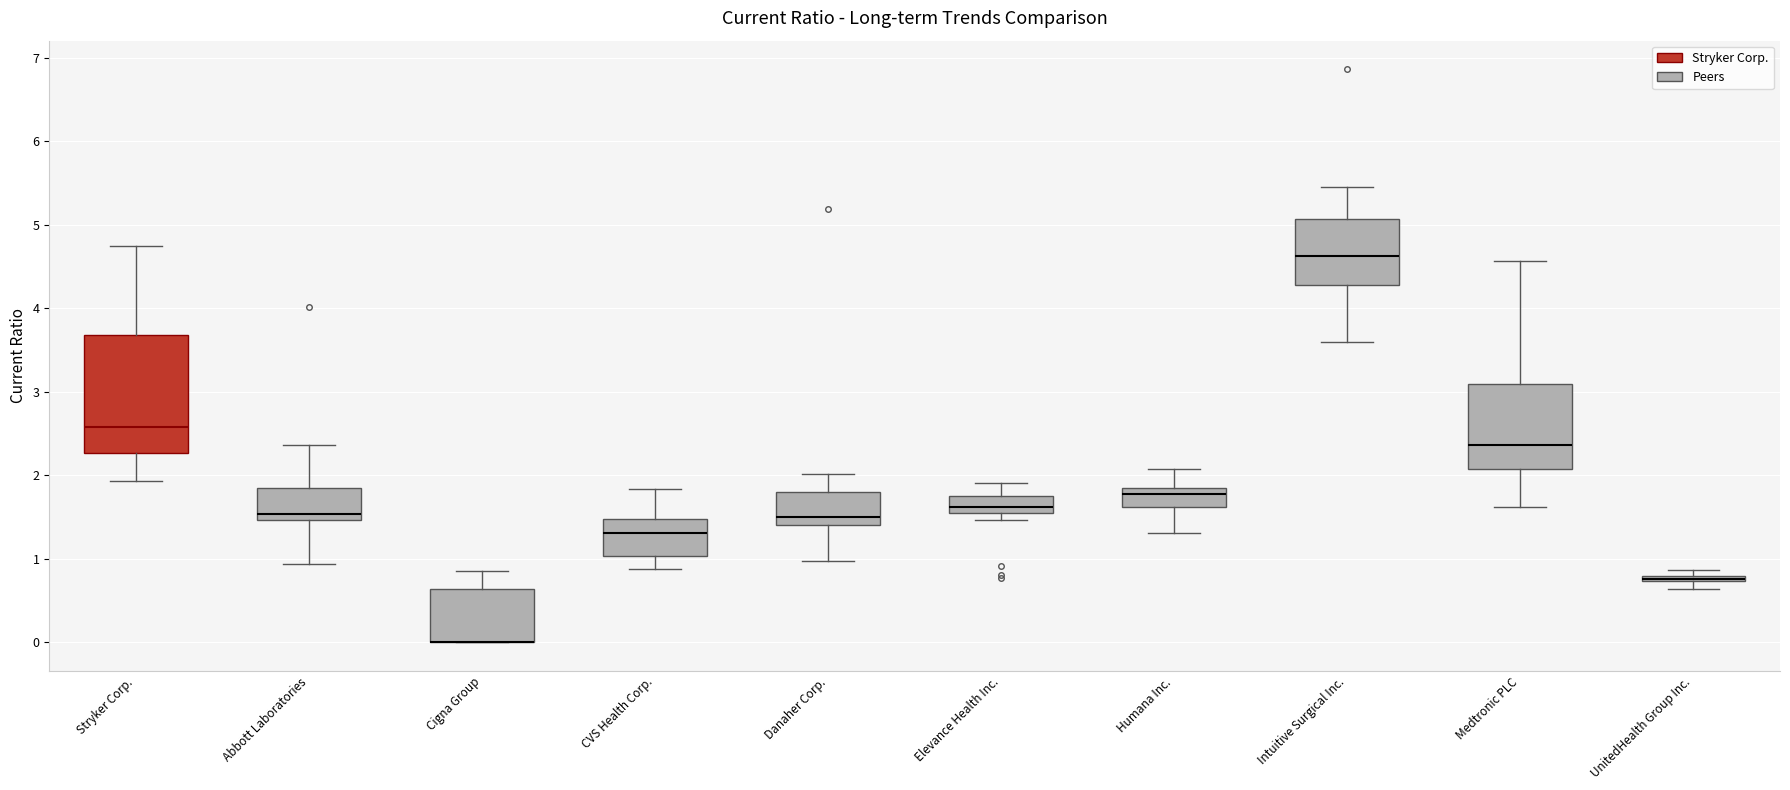

Comparing the boxes themselves (not the whiskers), which one is the tallest?

Stryker Corp.